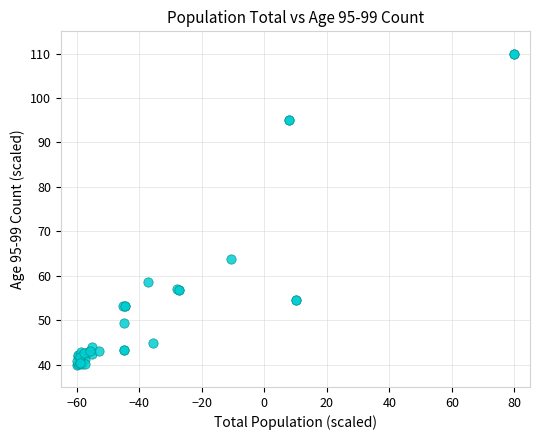

What Y value in the scatter plot is closest to 75?

63.8